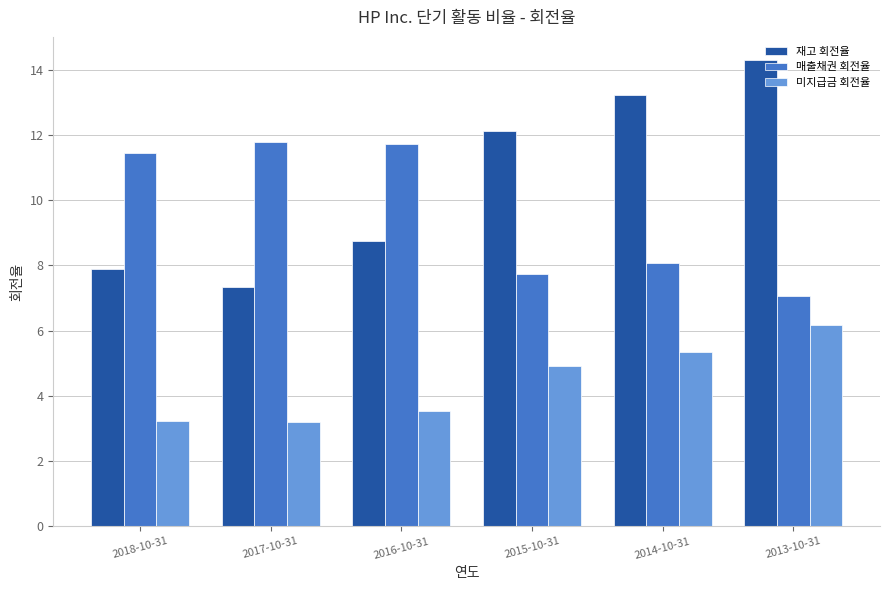

What is the label of the 6th bar from the right?

2018-10-31